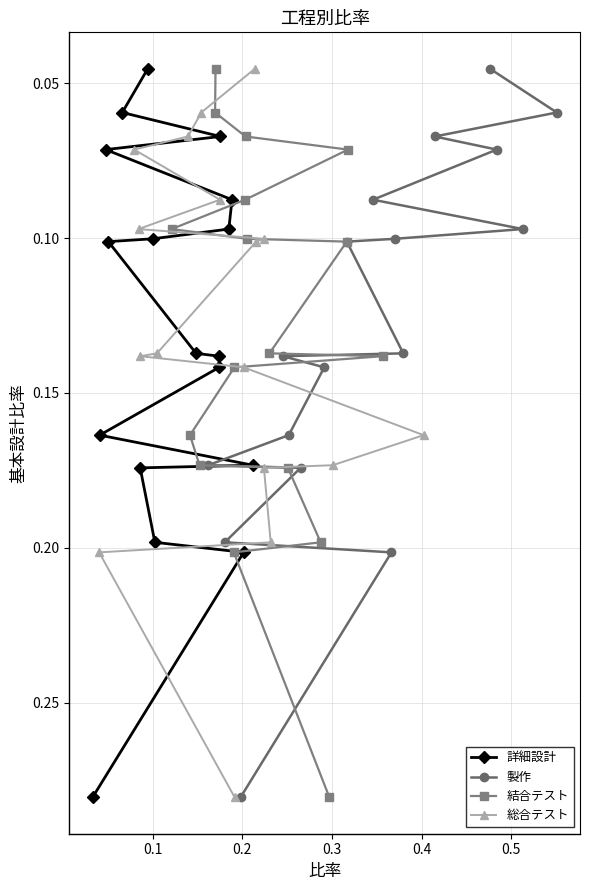

Count the 詳細設計 values in the range 0 to 1.

17